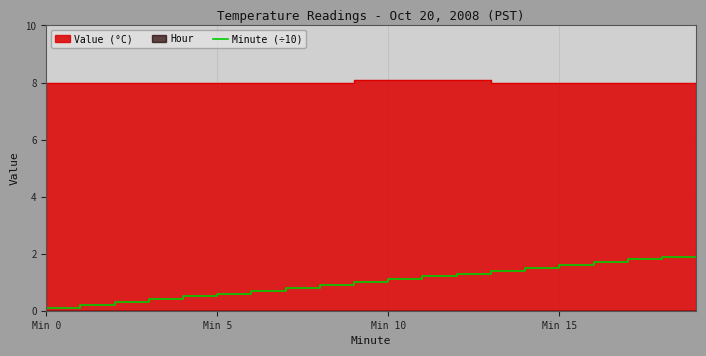

Does the chart have visible grid lines?

Yes